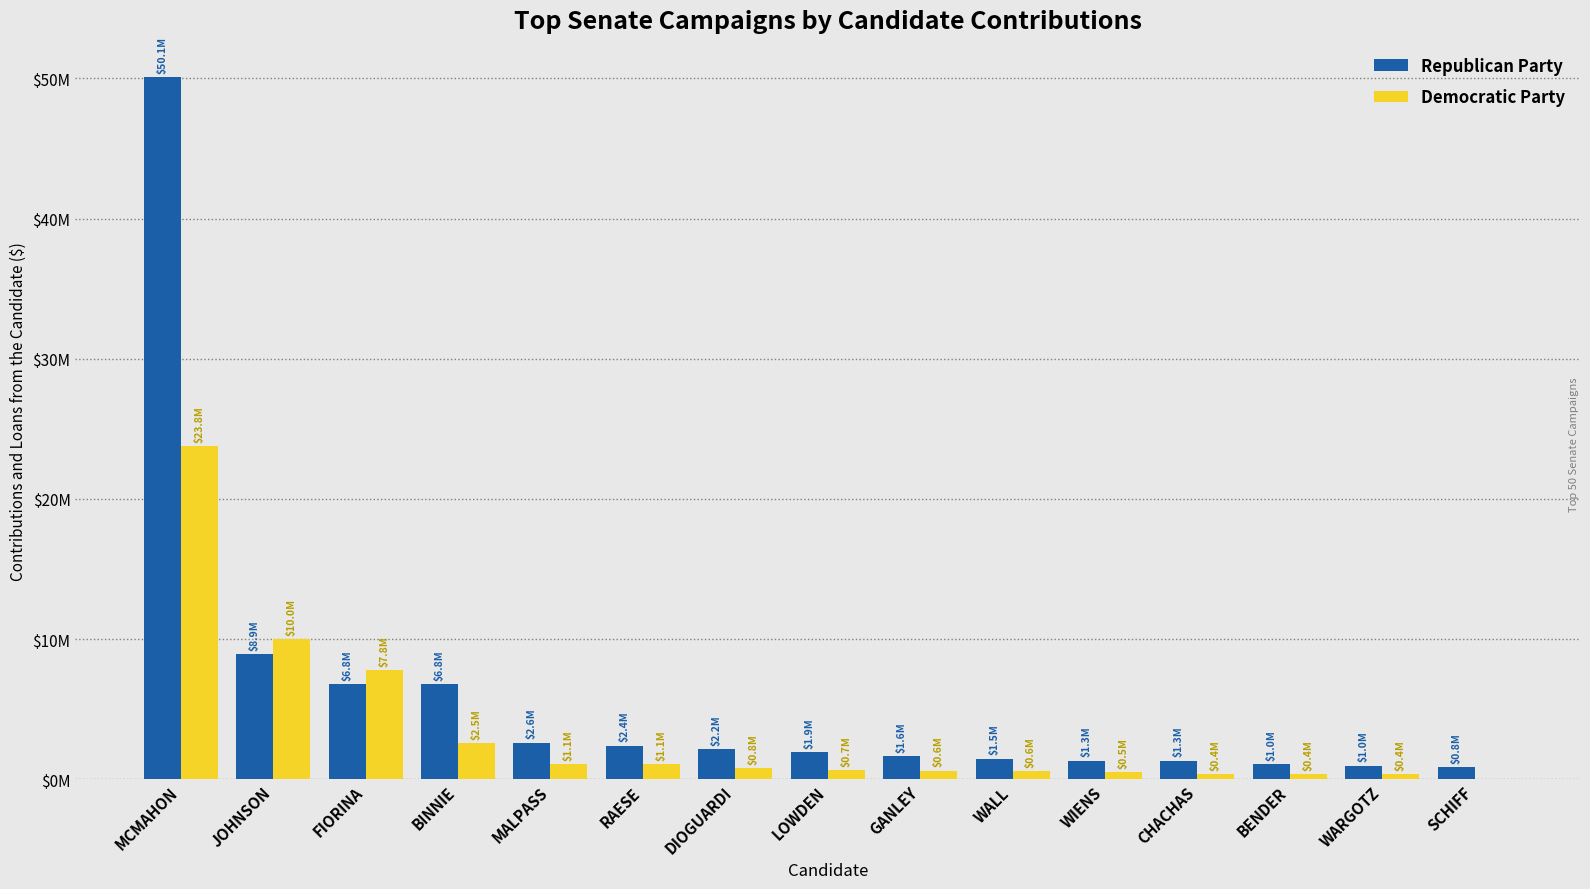

What is the maximum value shown in the chart?

50104984